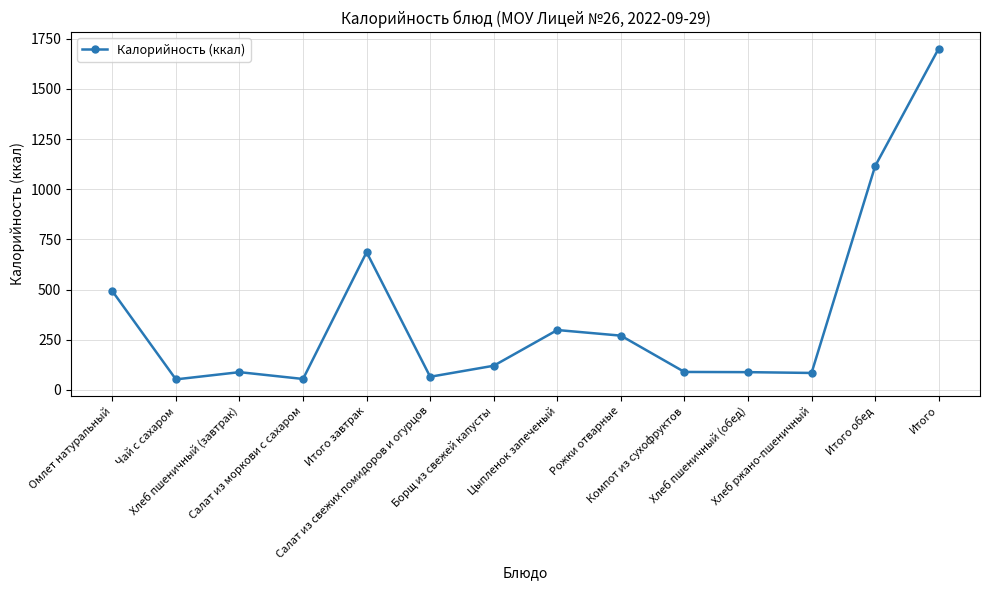

Where does the data first go above 120?

Омлет натуральный